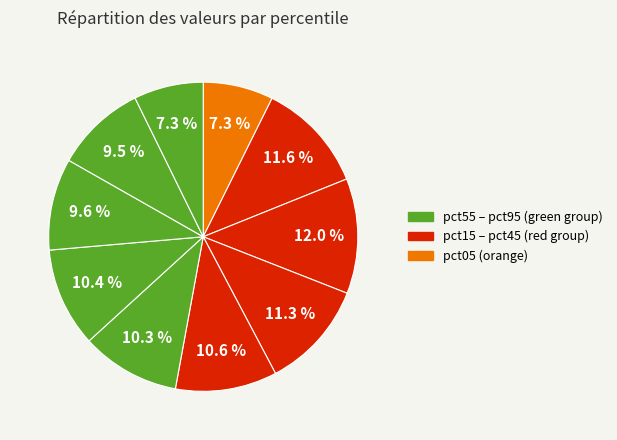

Rank the categories by value from lowest to highest.

pct95, pct05, pct85, pct75, pct55, pct65, pct45, pct35, pct15, pct25